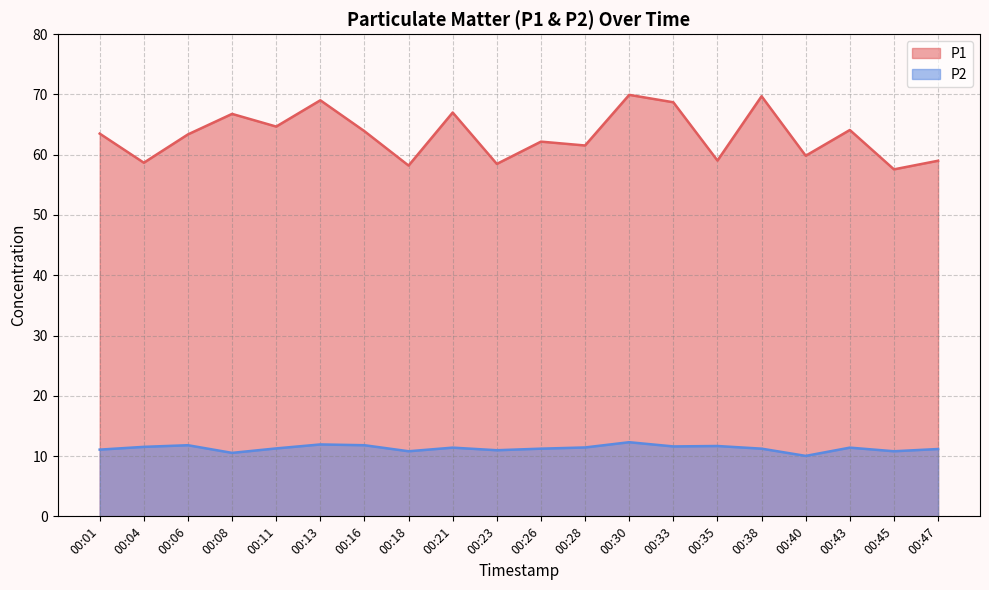

Between 00:26 and 00:43, which series saw the biggest shift?

P1